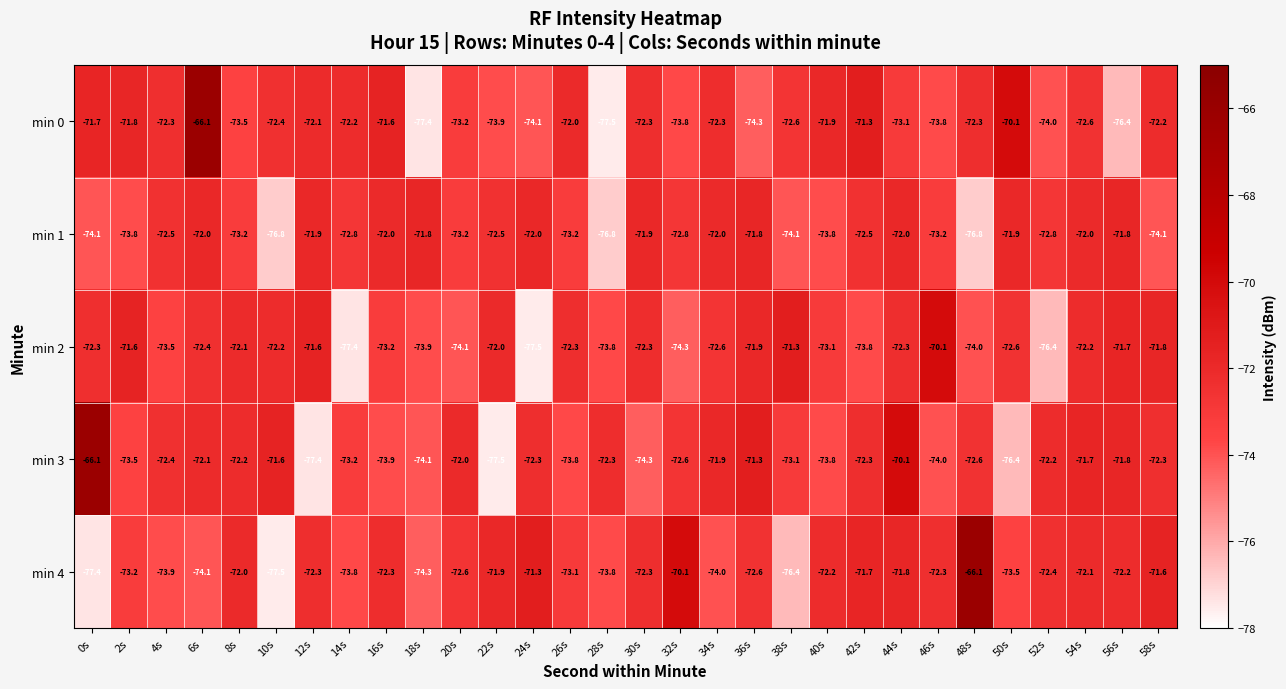

Rank the series at 58s from highest to lowest value.

min 4, min 2, min 0, min 3, min 1